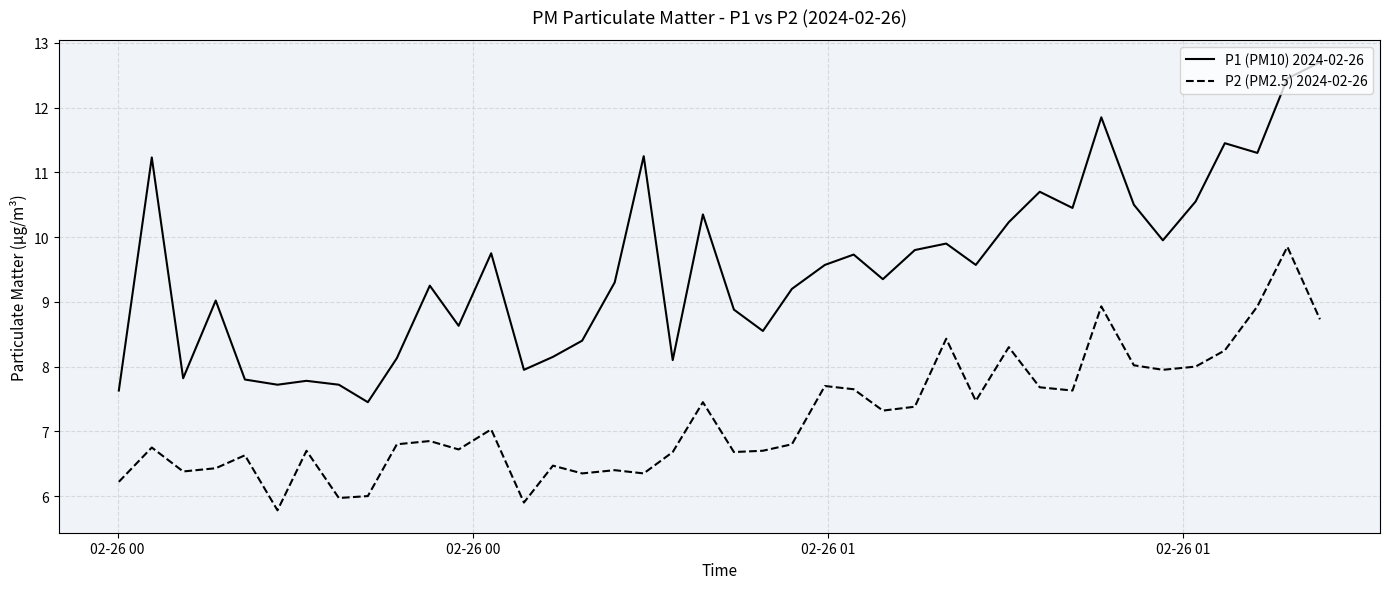

How many lines are shown in the chart?

2